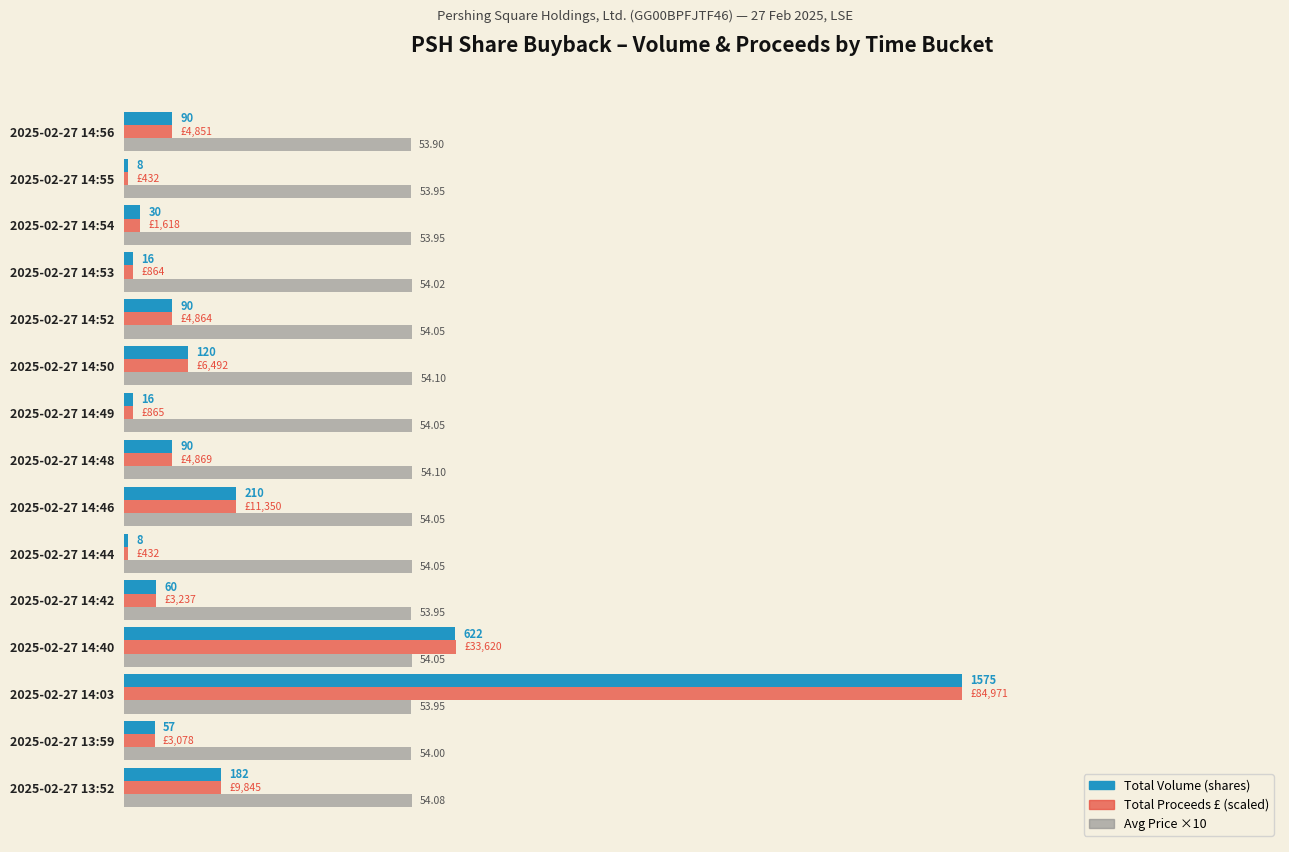

At which category is the sum across all series the highest?

2025-02-27 14:03